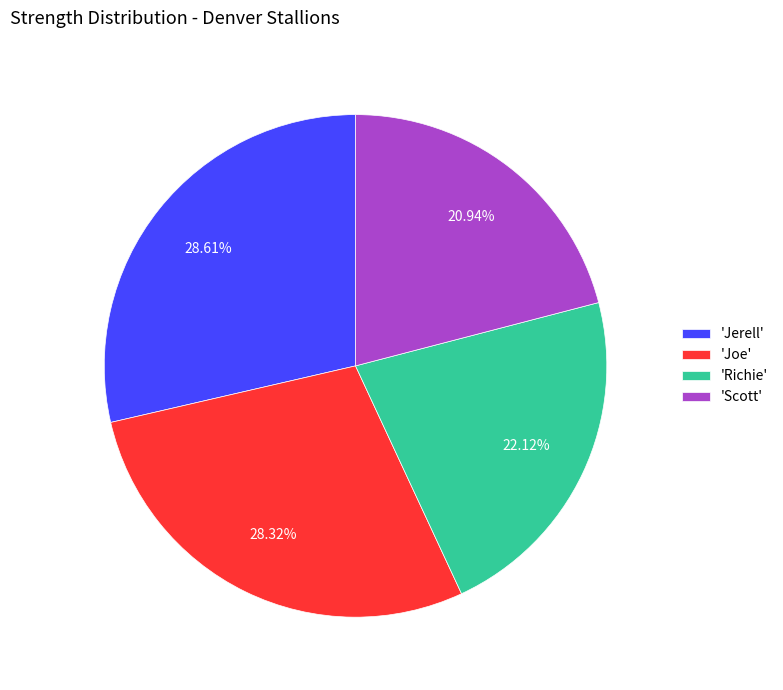

Which slice is the smallest?

'Scott'